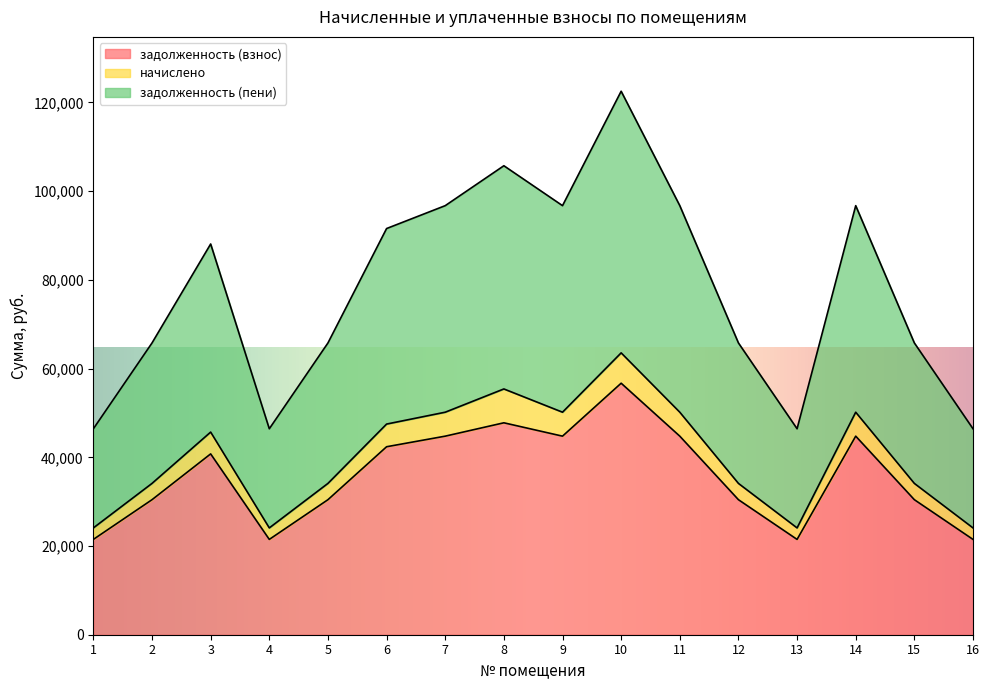

Which series has the largest total across all categories?

задолженность (пени)